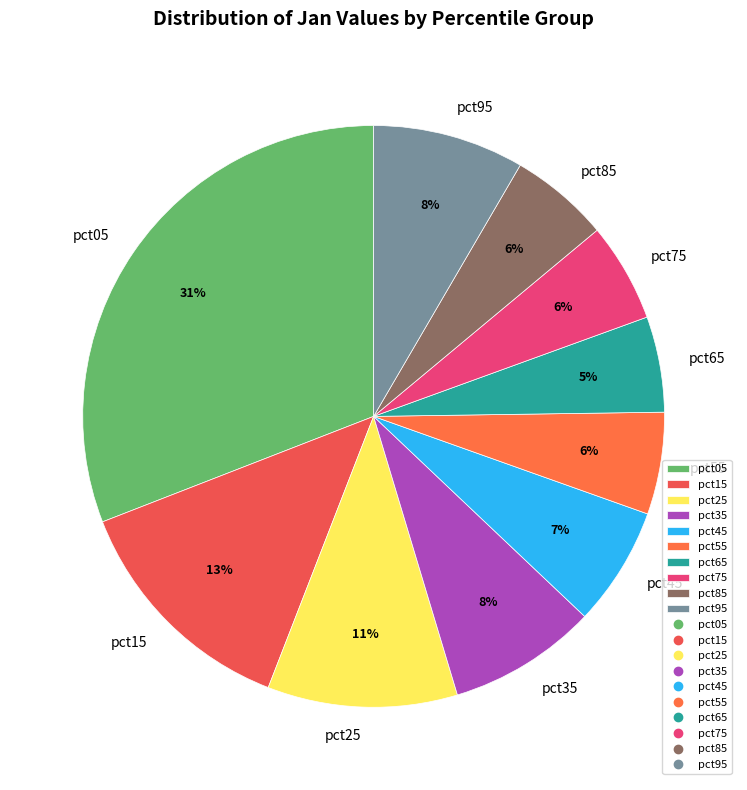

Combined, do pct25 and pct65 account for over 50%?

No